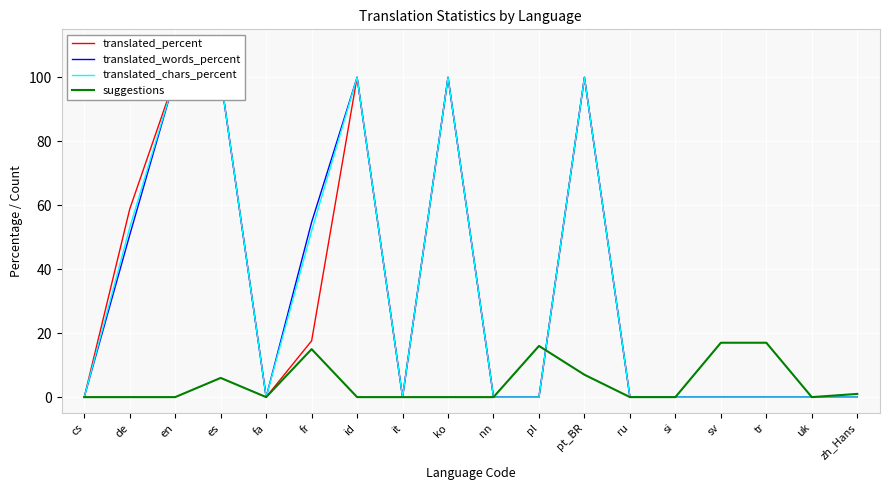

True or false: translated_words_percent has more than 2 interior local peaks.

True